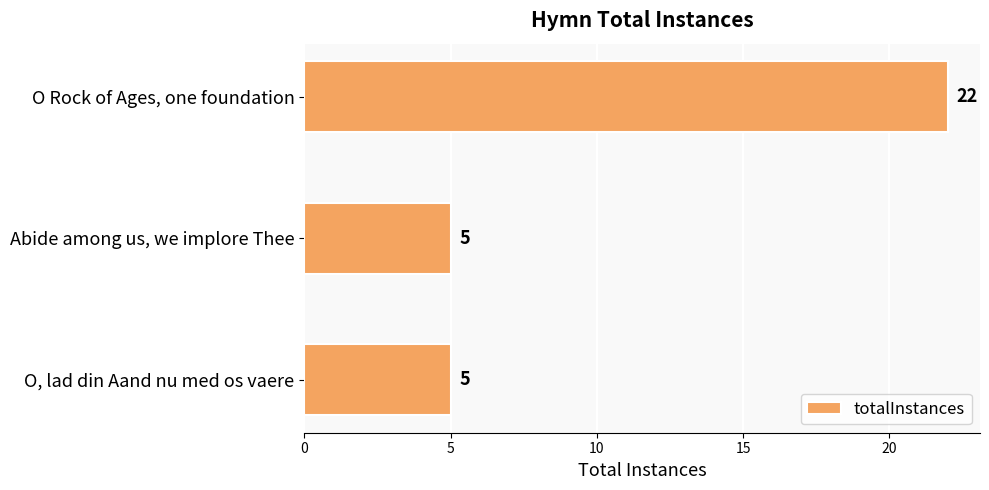

What is the change in value from O Rock of Ages, one foundation to O, lad din Aand nu med os vaere?

-17